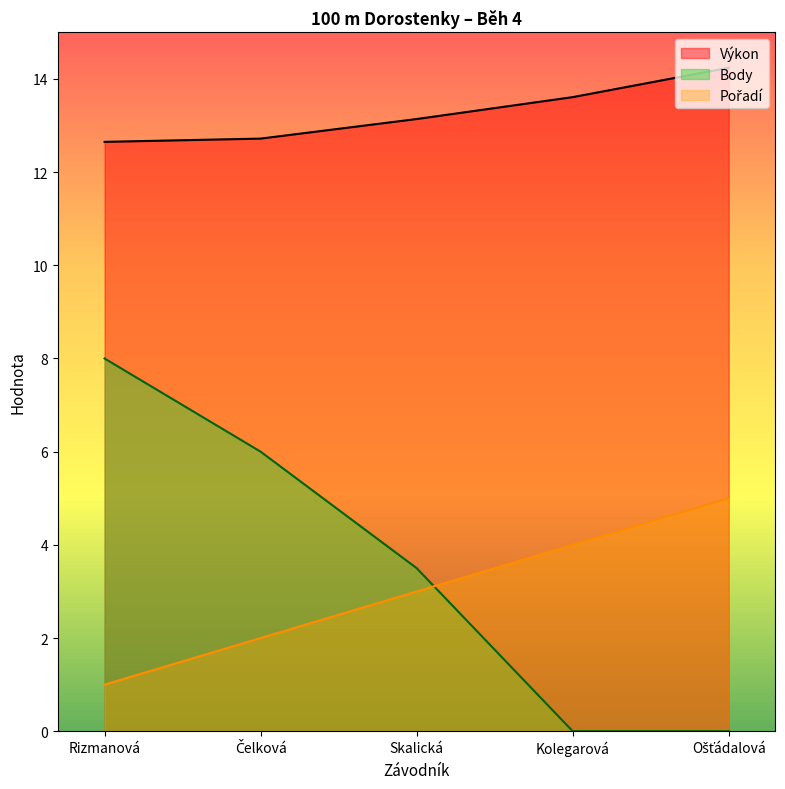

Which label corresponds to the smallest value in the chart?

Kolegarová